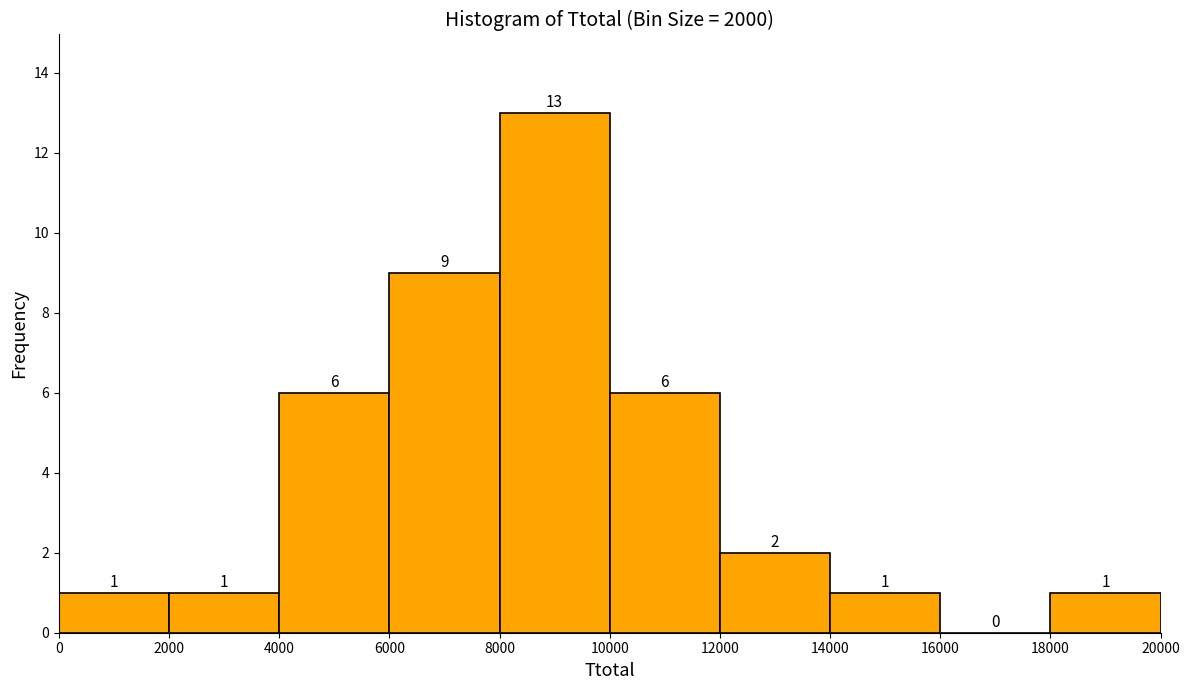

Reading left to right, transcribe this chart: for each bar, give the range it covers on the x-axis and its height.

0 to 2000: 1
2000 to 4000: 1
4000 to 6000: 6
6000 to 8000: 9
8000 to 10000: 13
10000 to 12000: 6
12000 to 14000: 2
14000 to 16000: 1
16000 to 18000: 0
18000 to 20000: 1